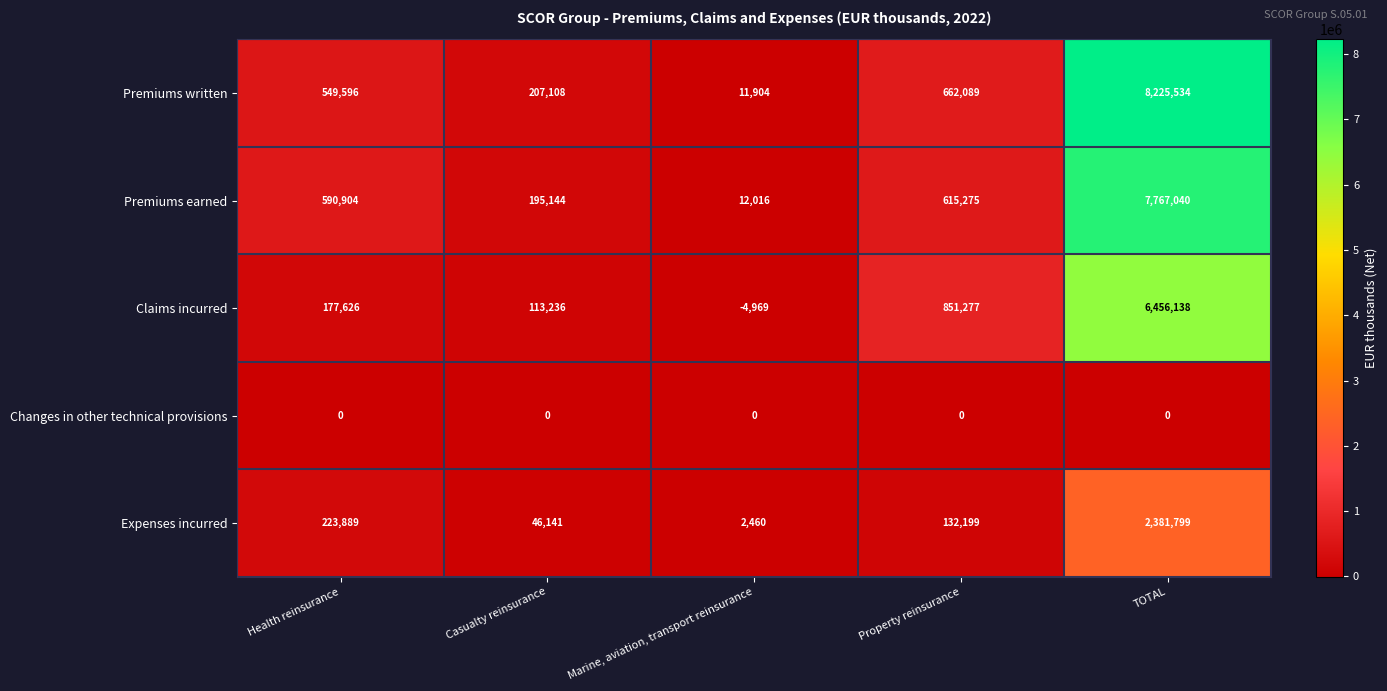

What is the total value across all series at Property reinsurance?

2260840